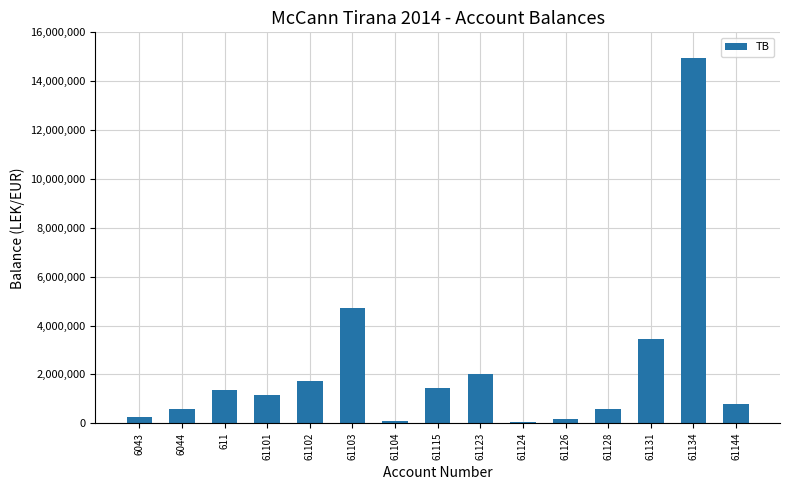

The value at 61102 is 1735151.5. True or false?

True